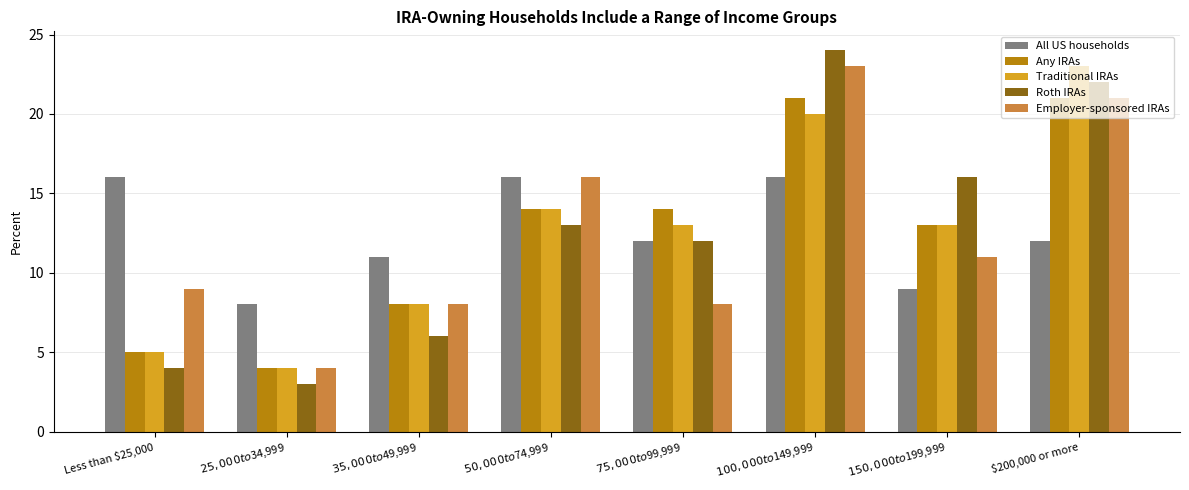

Reading left to right, list all the values displayed in this chart.

All US households: Less than $25,000=16	$25,000 to $34,999=8	$35,000 to $49,999=11	$50,000 to $74,999=16	$75,000 to $99,999=12	$100,000 to $149,999=16	$150,000 to $199,999=9	$200,000 or more=12
Any IRAs: Less than $25,000=5	$25,000 to $34,999=4	$35,000 to $49,999=8	$50,000 to $74,999=14	$75,000 to $99,999=14	$100,000 to $149,999=21	$150,000 to $199,999=13	$200,000 or more=21
Traditional IRAs: Less than $25,000=5	$25,000 to $34,999=4	$35,000 to $49,999=8	$50,000 to $74,999=14	$75,000 to $99,999=13	$100,000 to $149,999=20	$150,000 to $199,999=13	$200,000 or more=23
Roth IRAs: Less than $25,000=4	$25,000 to $34,999=3	$35,000 to $49,999=6	$50,000 to $74,999=13	$75,000 to $99,999=12	$100,000 to $149,999=24	$150,000 to $199,999=16	$200,000 or more=22
Employer-sponsored IRAs: Less than $25,000=9	$25,000 to $34,999=4	$35,000 to $49,999=8	$50,000 to $74,999=16	$75,000 to $99,999=8	$100,000 to $149,999=23	$150,000 to $199,999=11	$200,000 or more=21